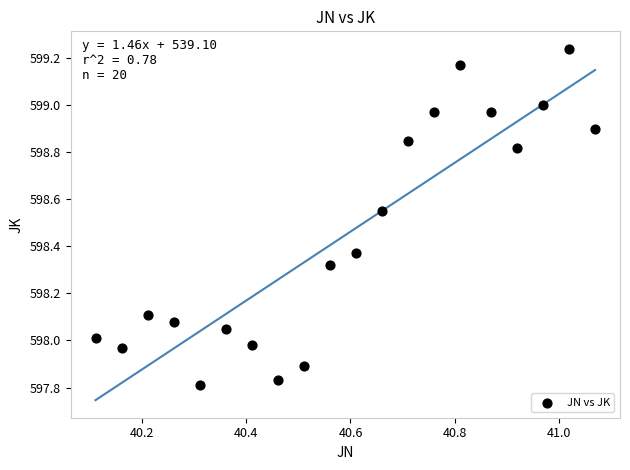

What is the range of Y values (max minus min)?

1.4